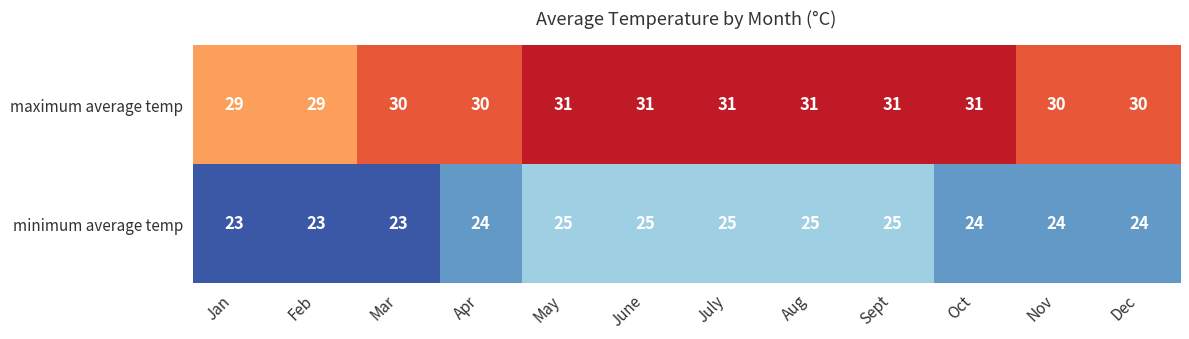

What is the greatest value displayed?

31